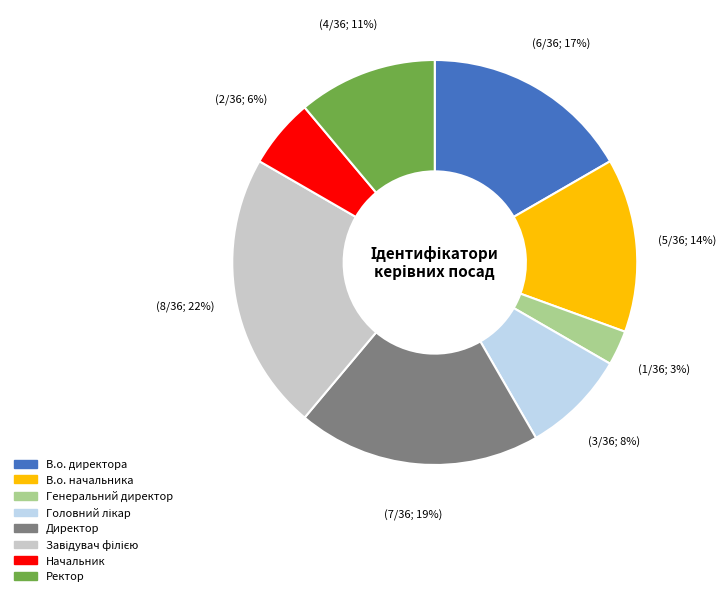

Which has a higher value, Ректор or В.о. директора?

В.о. директора